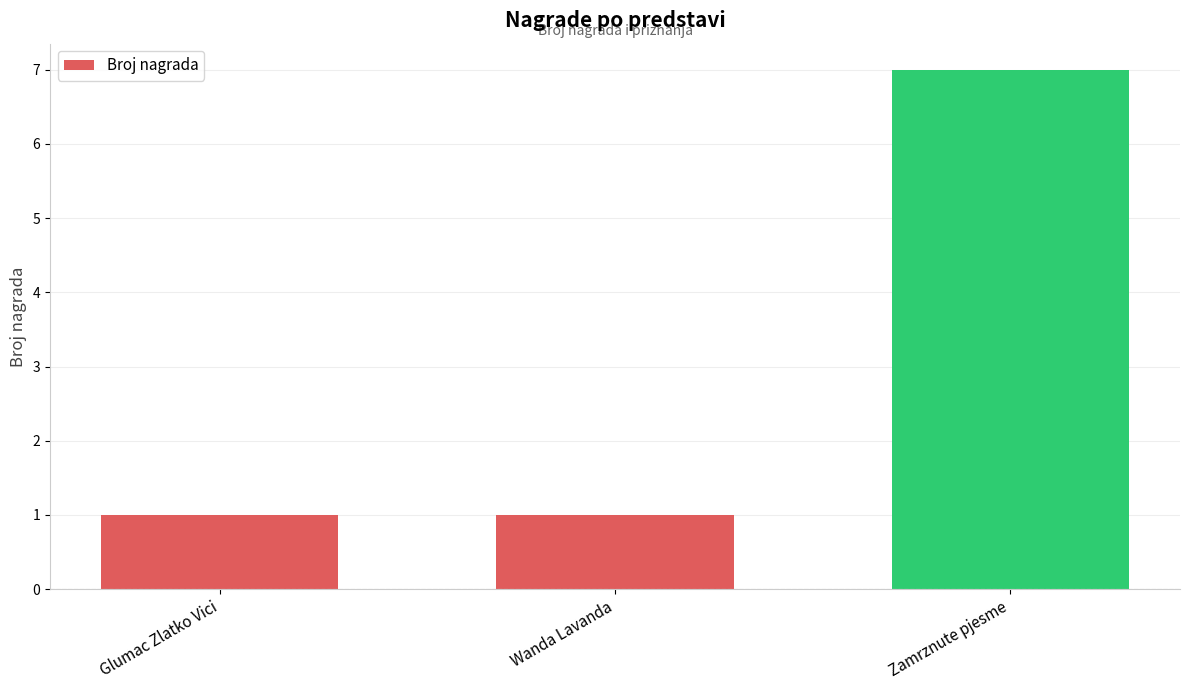

Reading right to left, list all the values displayed in this chart.

Zamrznute pjesme=7	Wanda Lavanda=1	Glumac Zlatko Vici=1